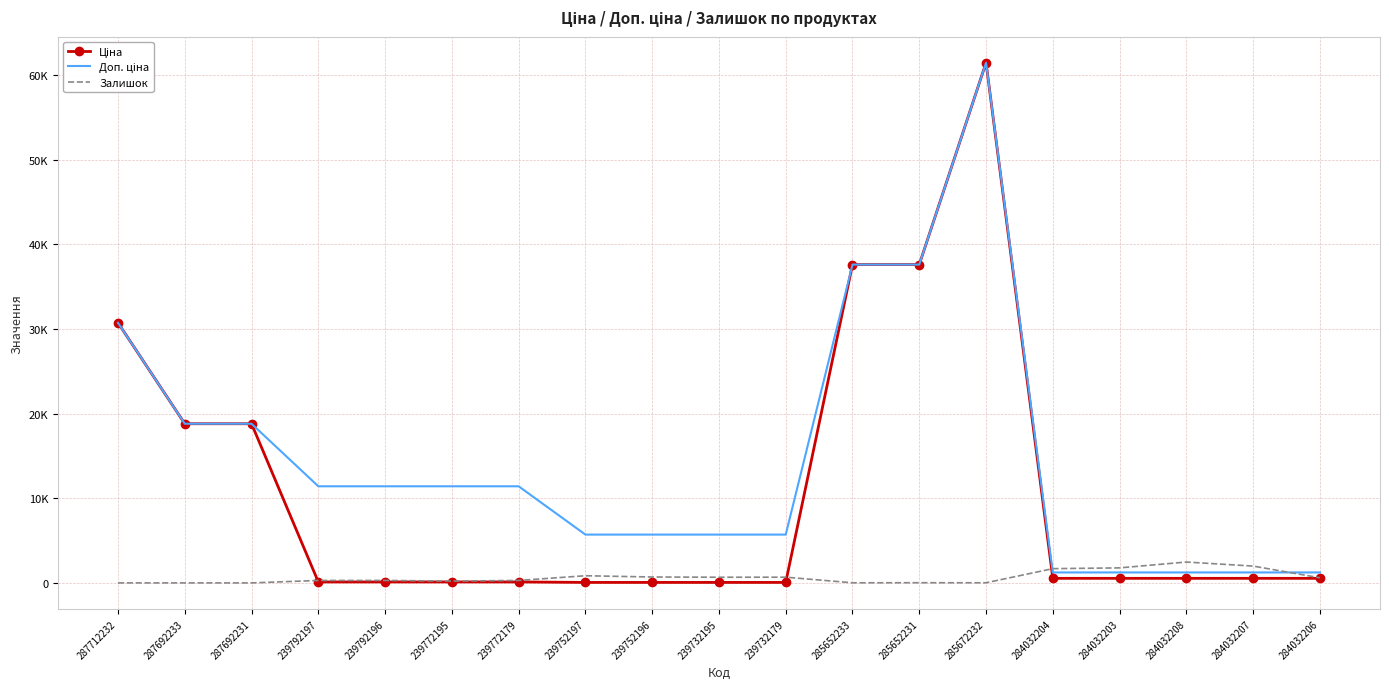

Where is the first local maximum for Доп. ціна?

285672232